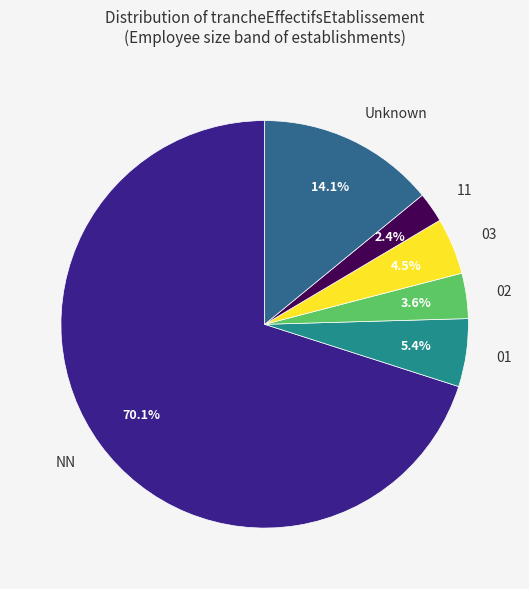

To the nearest percent, what percentage of the pie is NN?

70%